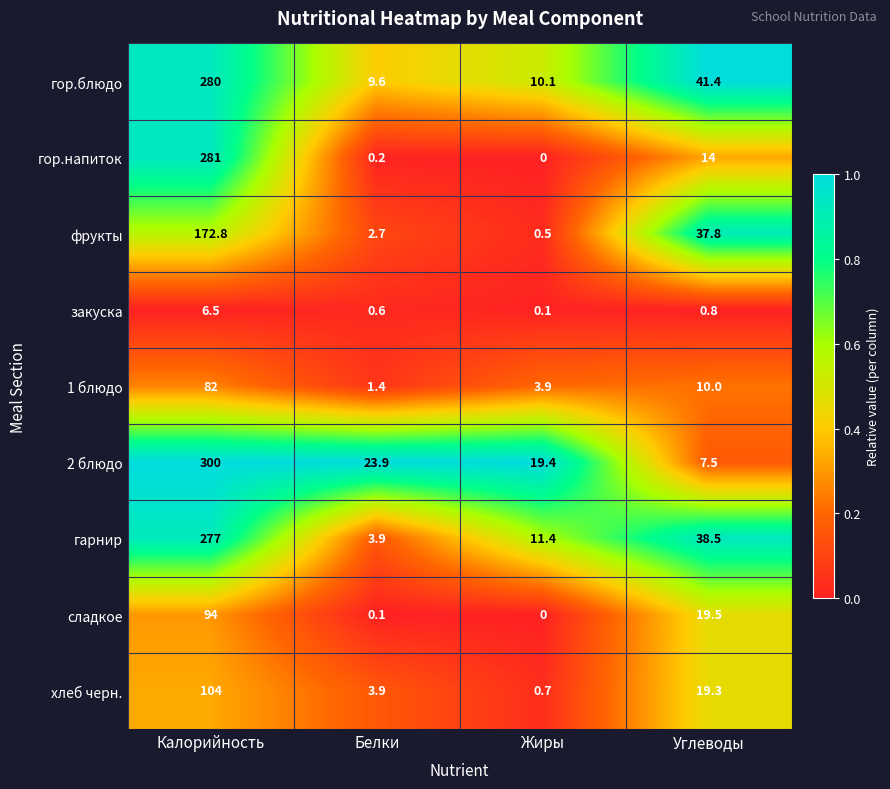

Between Белки and Жиры, which series saw the biggest shift?

гарнир